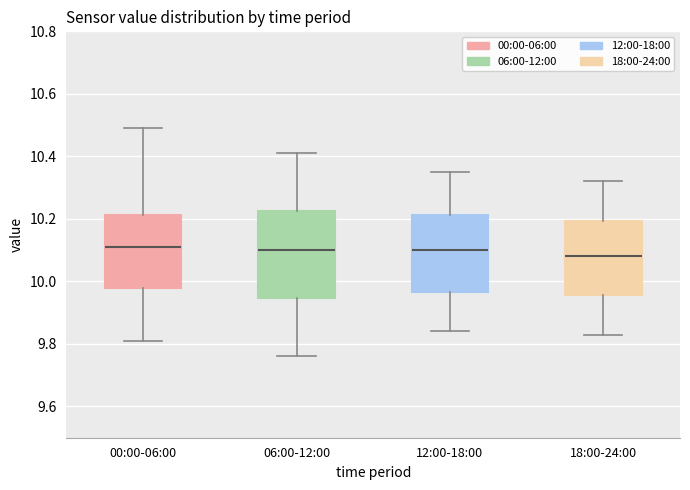

Reading left to right, transcribe this box plot: for each box, give where its median line is, the range the box spans, and where its two whiskers end, as read against the y-axis. The values are not printed on the chart, so give them approximately, as read against the axis.

00:00-06:00: median 10.12, box 9.98 to 10.22, whiskers 9.82 to 10.50
06:00-12:00: median 10.10, box 9.94 to 10.22, whiskers 9.76 to 10.42
12:00-18:00: median 10.10, box 9.96 to 10.22, whiskers 9.84 to 10.36
18:00-24:00: median 10.08, box 9.96 to 10.20, whiskers 9.84 to 10.32